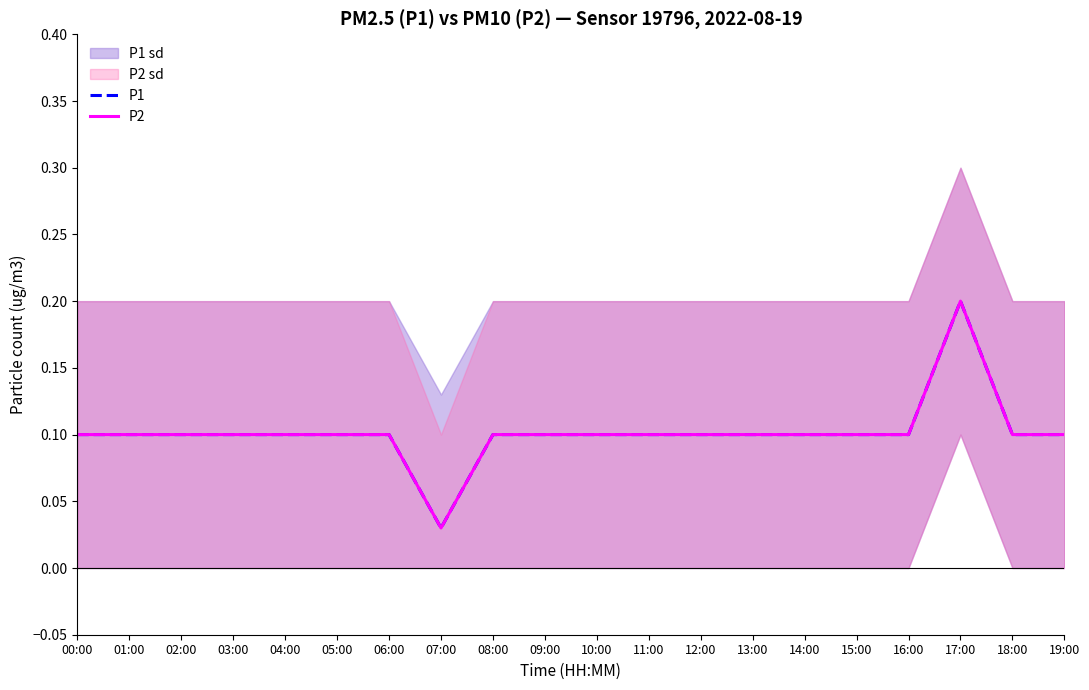

True or false: P1 and P2 cross at least once.

False